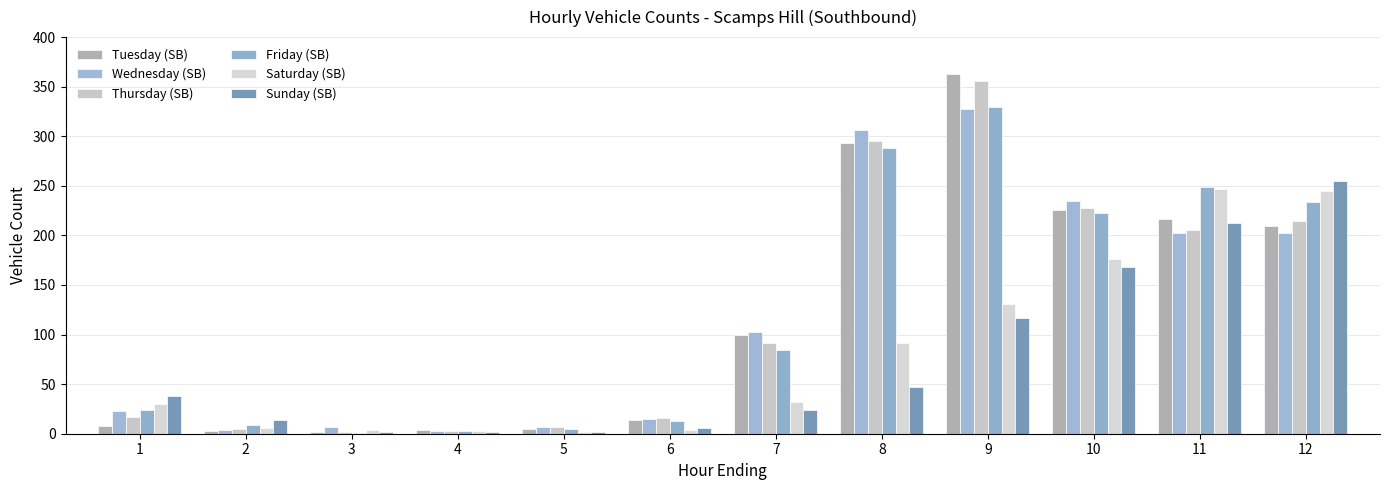

What is the total value across all series at 11?

1333